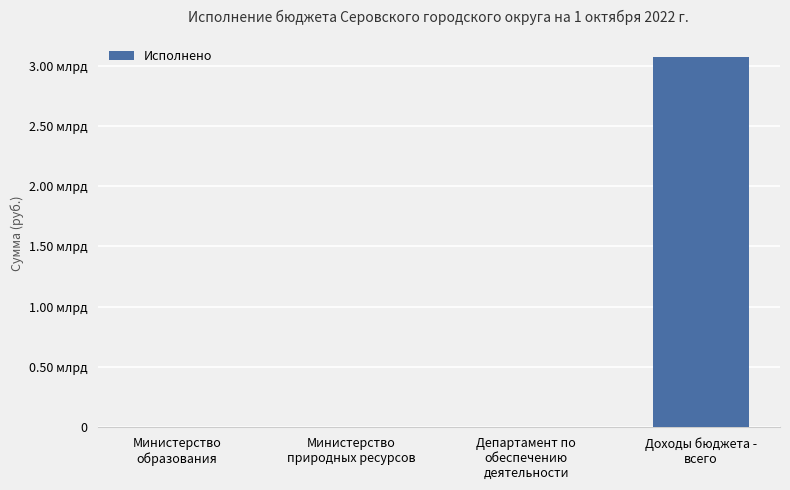

What is the label of the 3rd bar from the left?

Департамент по
обеспечению
деятельности